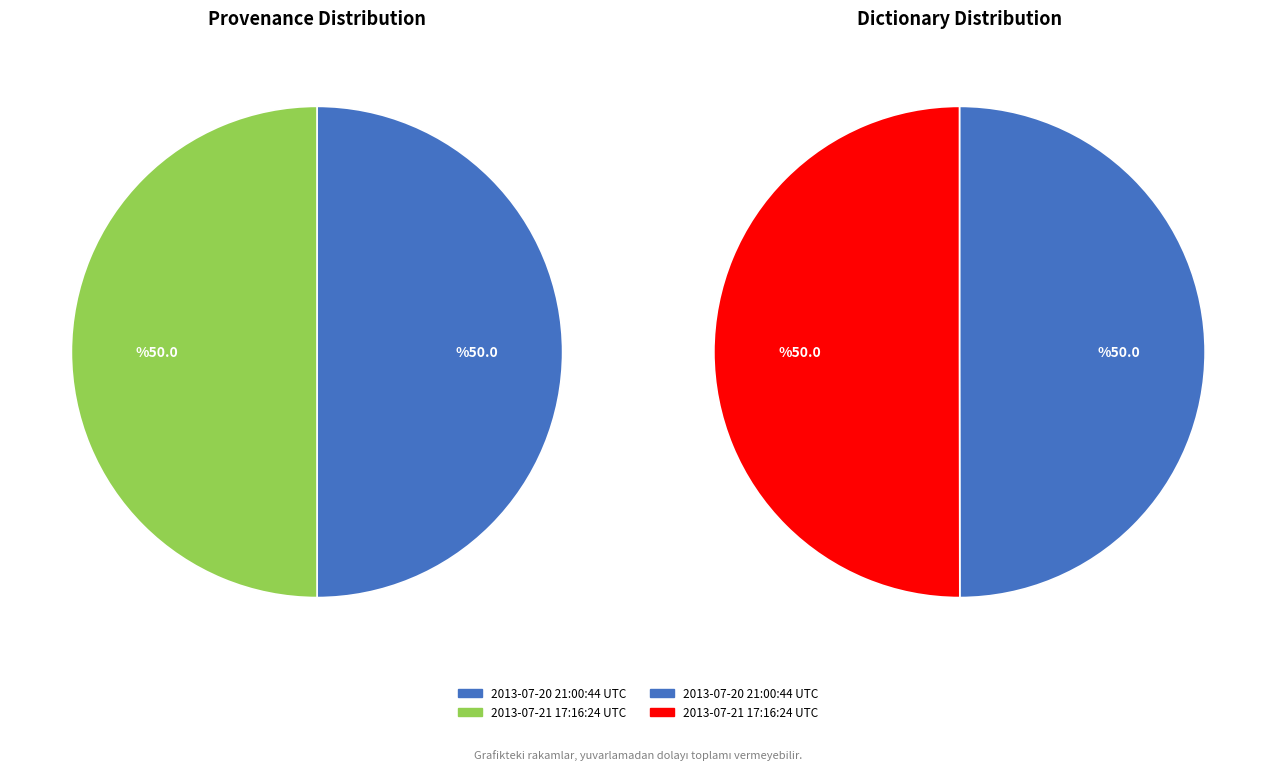

What is the smallest slice in the pie chart?

2013-07-20 21:00:44 UTC